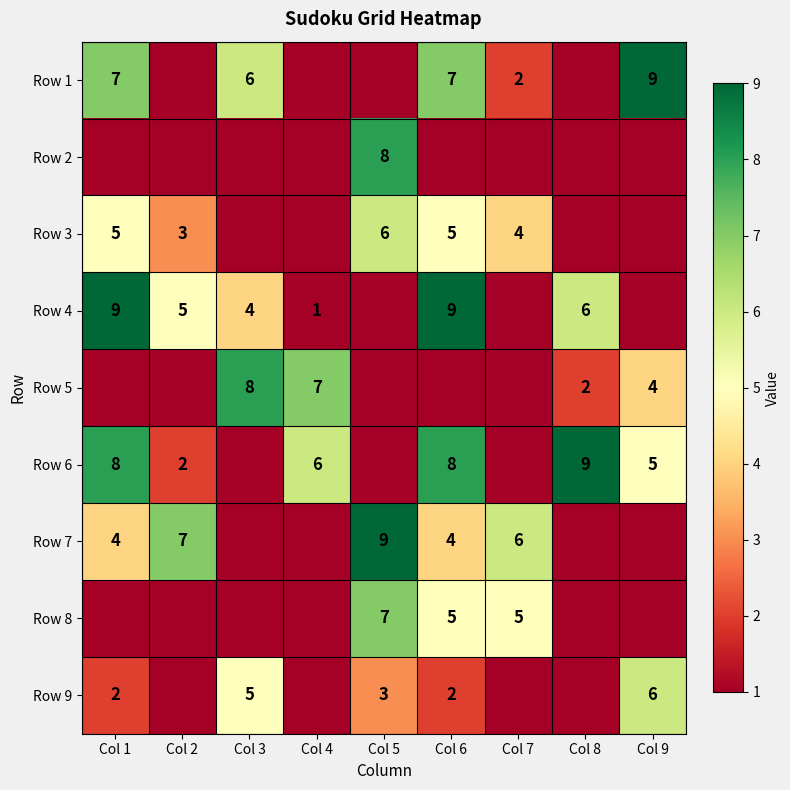

Is it true that Row 3 equals 6 at Col 7?

False